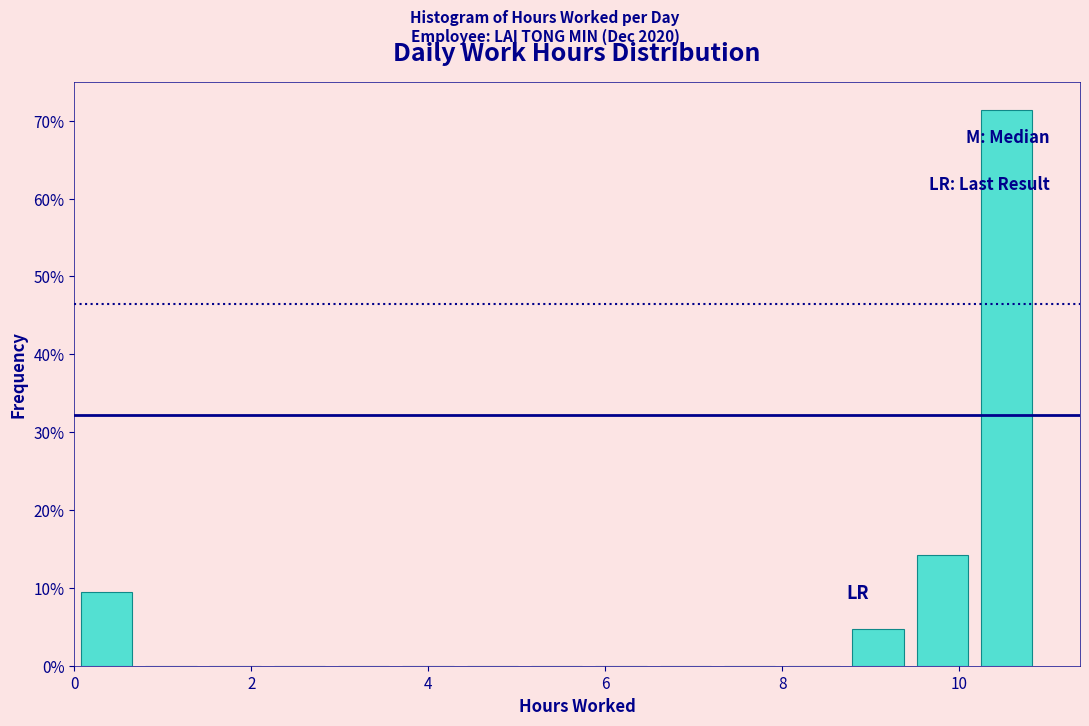

Read against the x-axis, roughly where is the centre of the tallest bar?

10.6